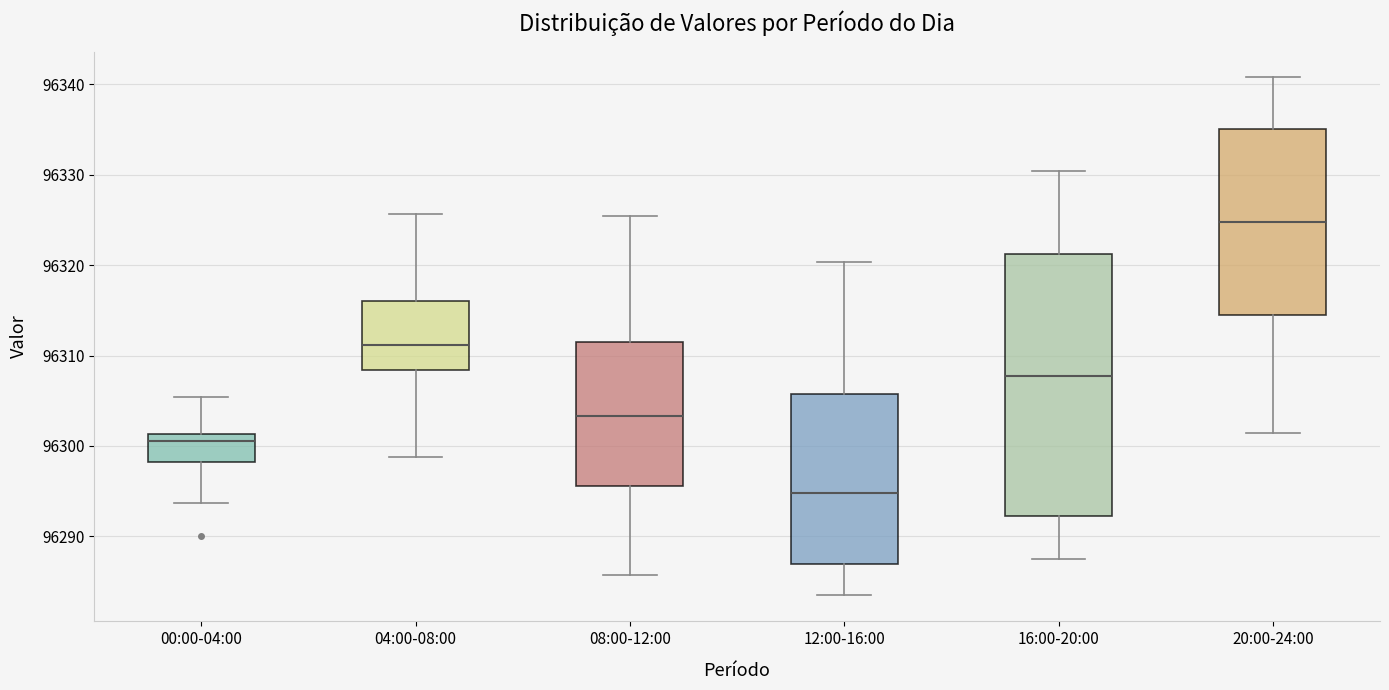

Comparing the boxes themselves (not the whiskers), which one is the tallest?

16:00-20:00